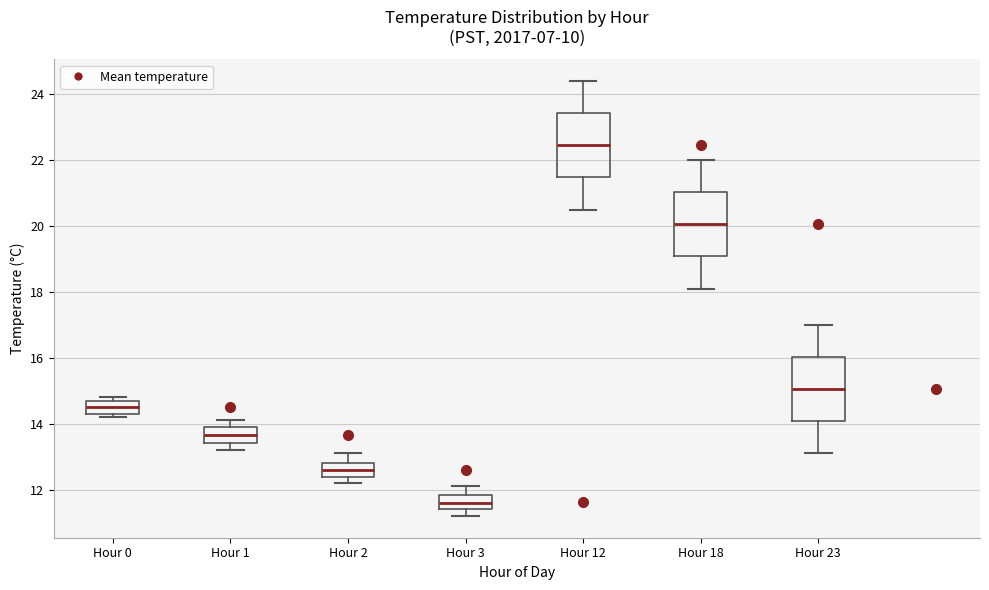

Which box has the lowest median line?

Hour 3